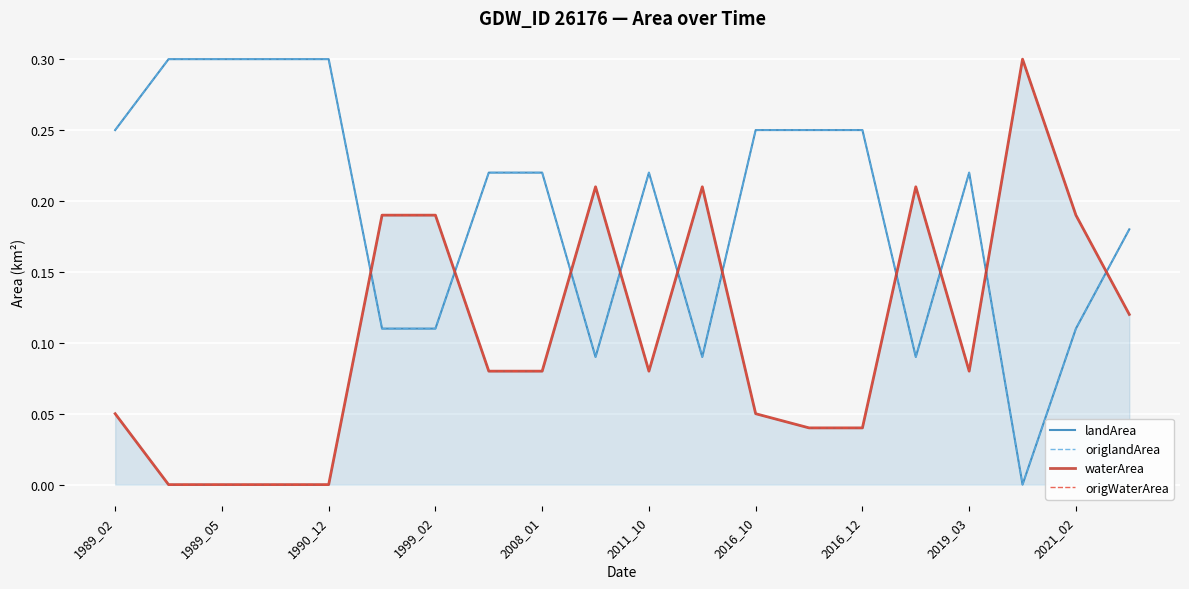

At which category does the chart reach its minimum across all series?

17